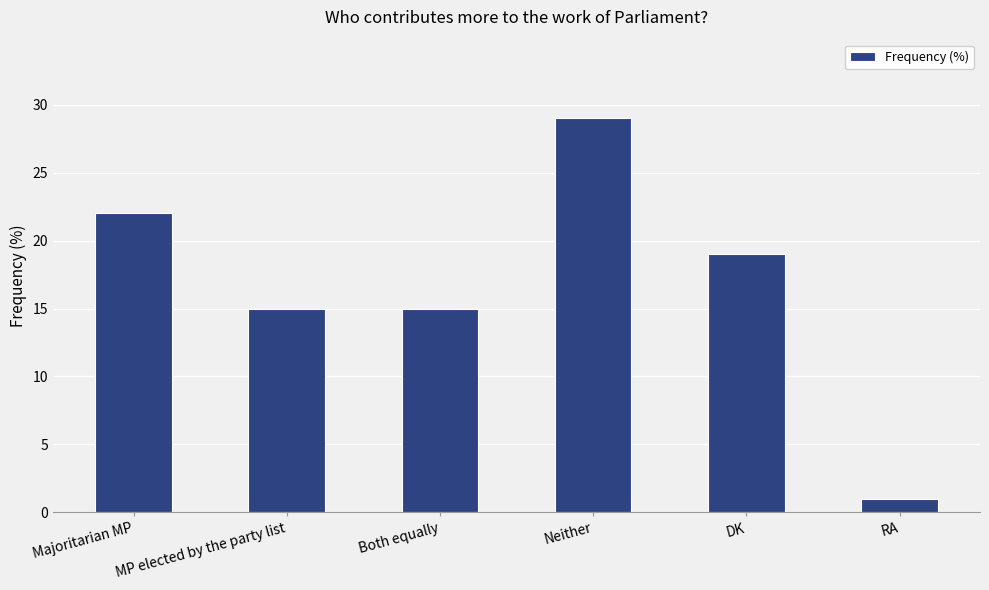

Which category has the highest value across all series?

Neither